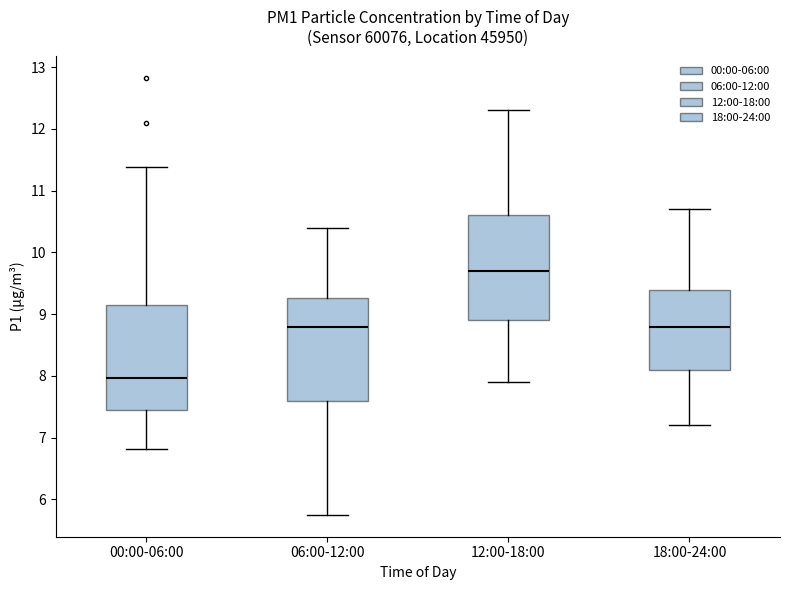

Where is the upper edge of the box for 18:00-24:00 on the y-axis? The values are not printed on the chart, so give them approximately, as read against the axis.

9.4